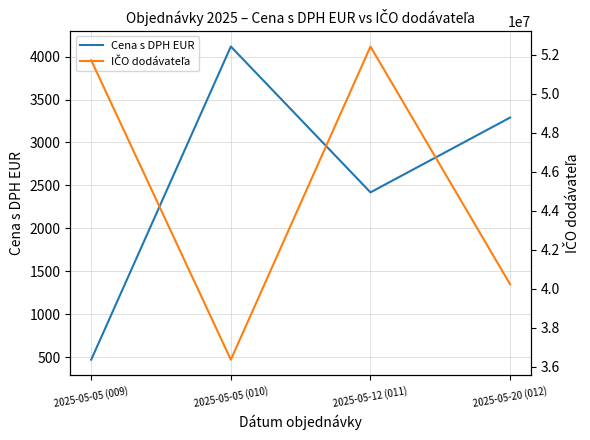

What is the sum of the IČO dodávateľa values at 2025-05-12 (011) and 2025-05-20 (012)?

92634790.0